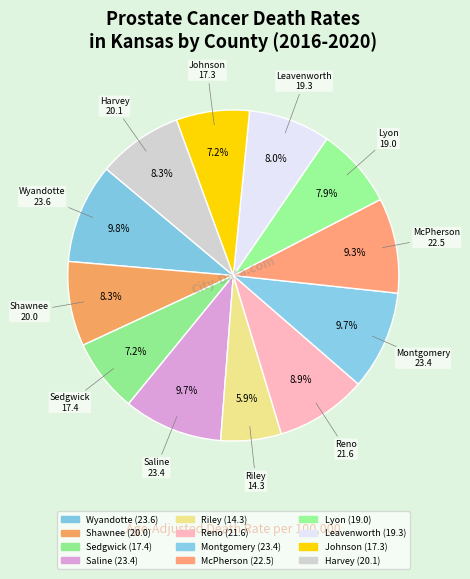

To the nearest percent, what is the difference between the Lyon and McPherson slice percentages?

1%